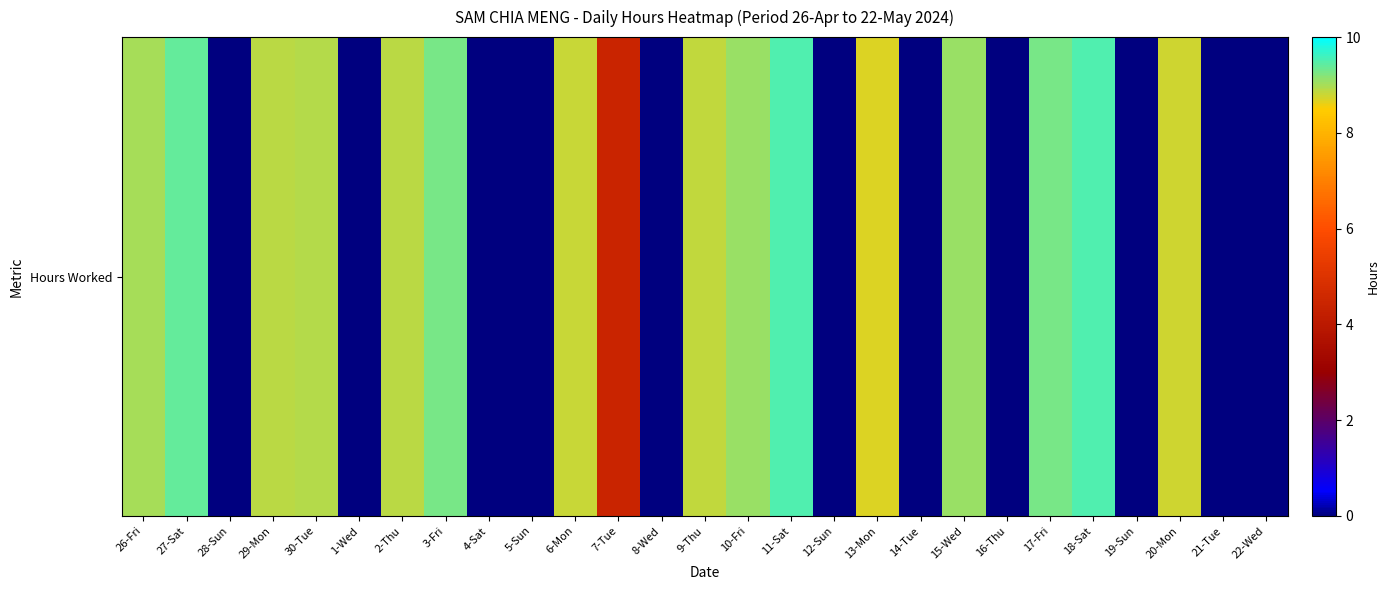

The value at 14-Tue is 0.0. True or false?

True